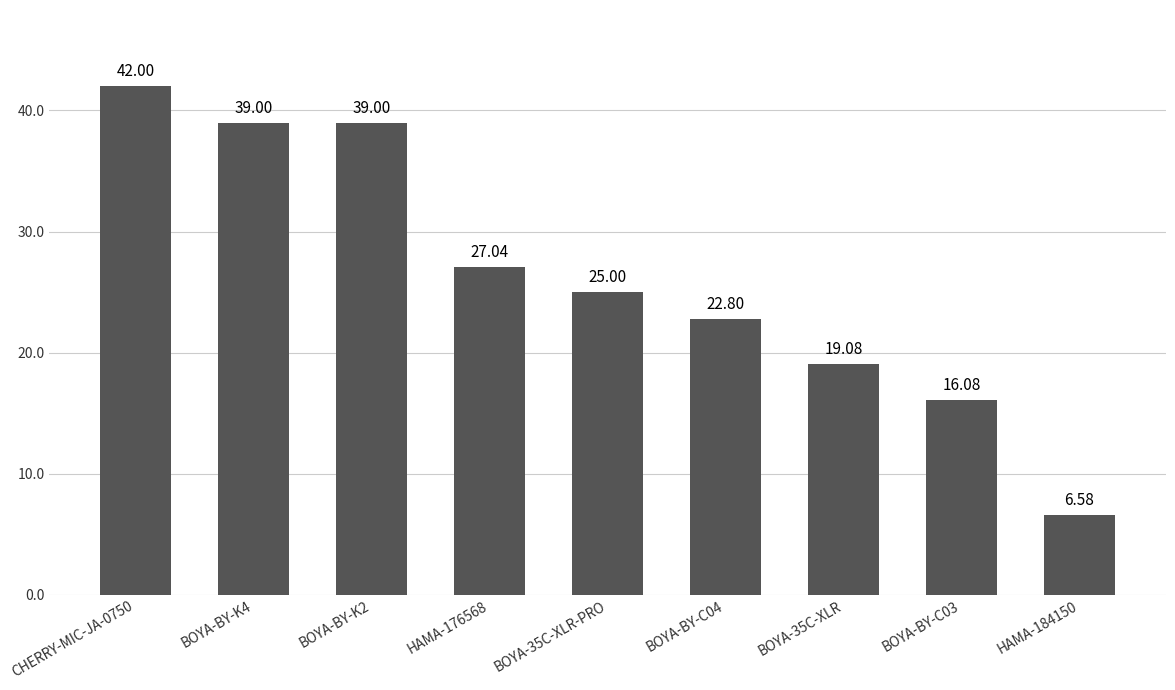

Reading right to left, transcribe all the data shown in this chart.

HAMA-184150=6.6	BOYA-BY-C03=16.1	BOYA-35C-XLR=19.1	BOYA-BY-C04=22.8	BOYA-35C-XLR-PRO=25.0	HAMA-176568=27.0	BOYA-BY-K2=39.0	BOYA-BY-K4=39.0	CHERRY-MIC-JA-0750=42.0